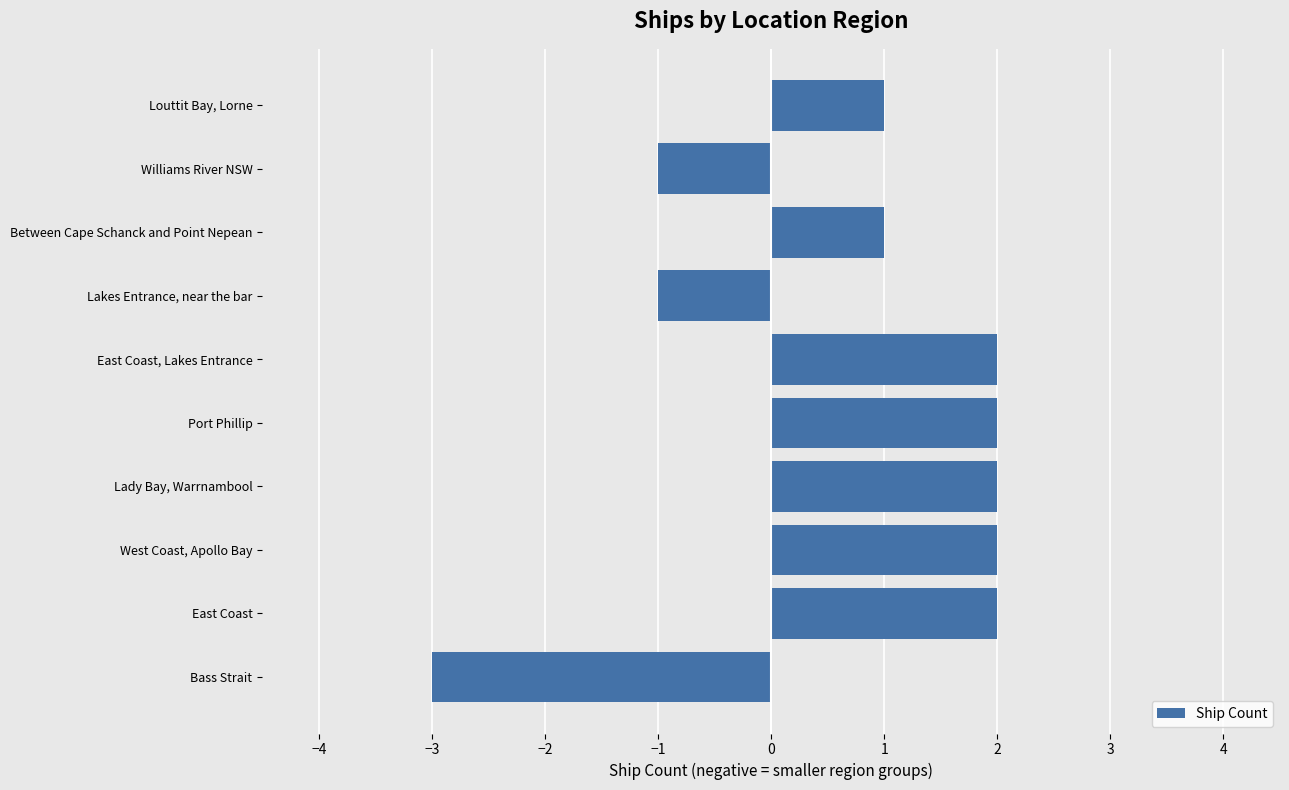

Approximately how many times larger is the value at Between Cape Schanck and Point Nepean compared to Lady Bay, Warrnambool?

0.5